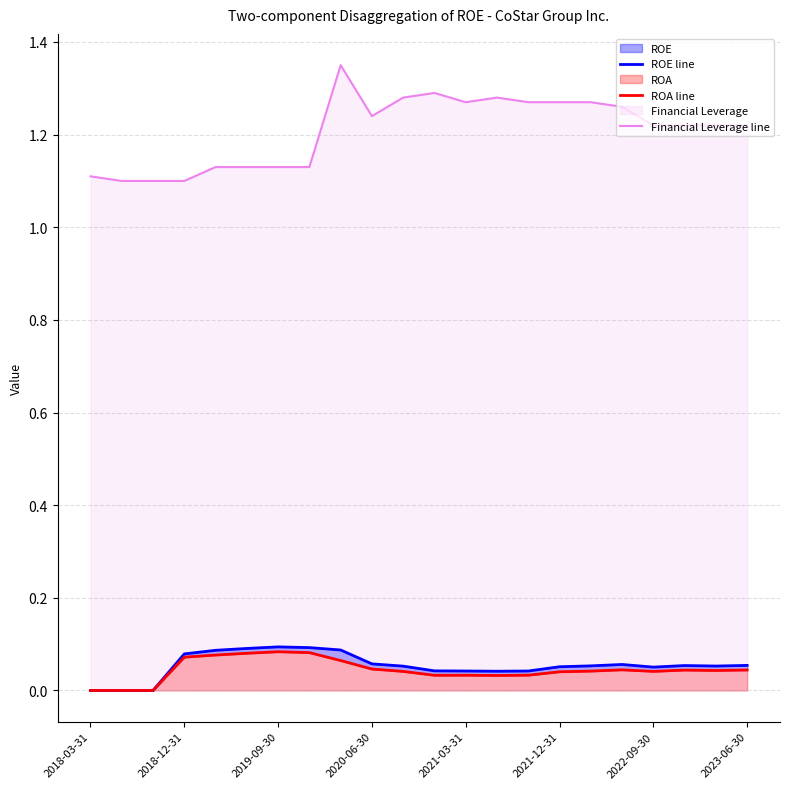

List the series in order of their peak value, highest first.

Financial Leverage line, ROE line, ROA line